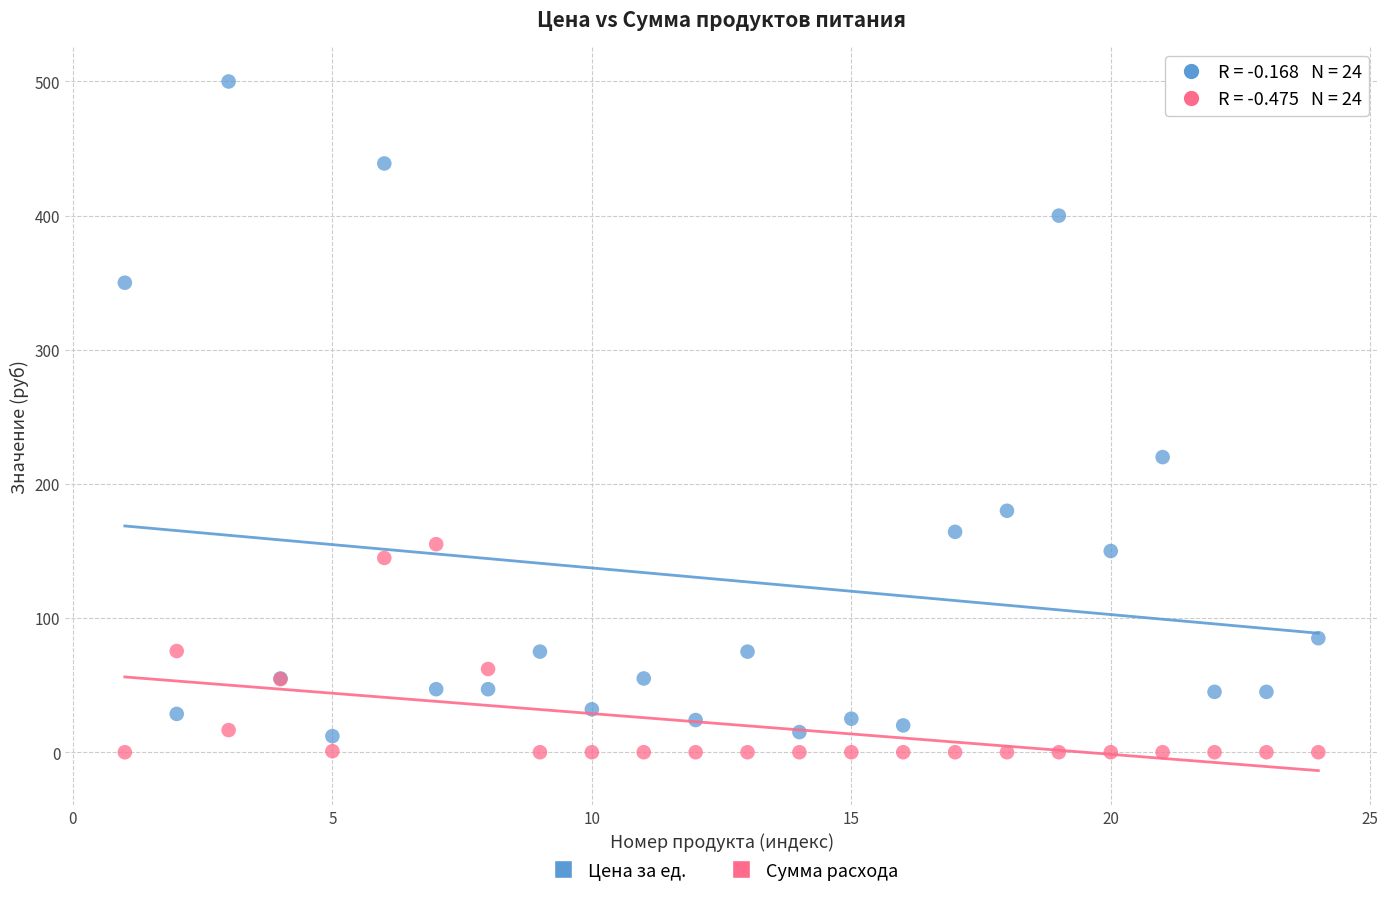

Across all series, what Y value is closest to 250?

220.0